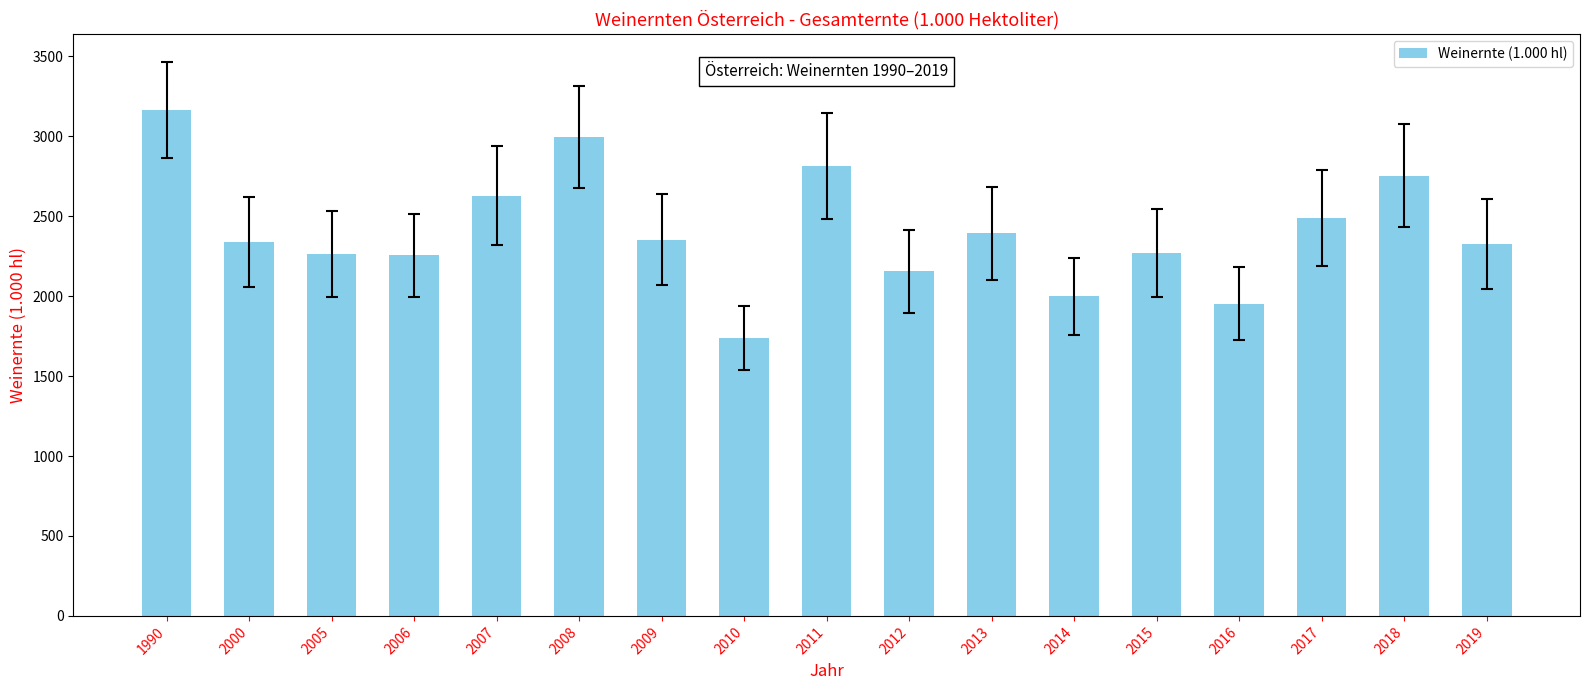

What is the difference between the maximum and second lowest values?

1213.8